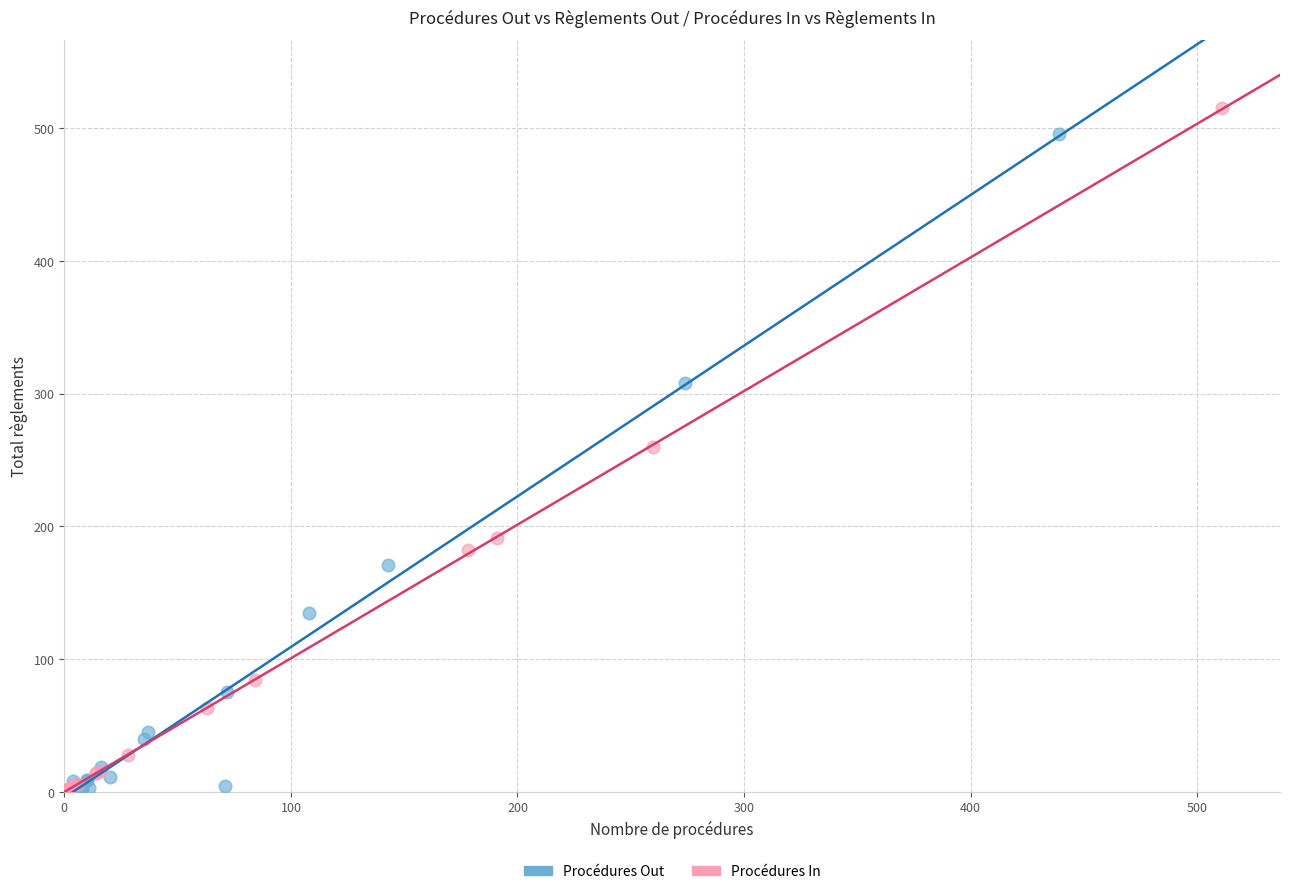

Which series has the widest spread of Y values?

Procédures In